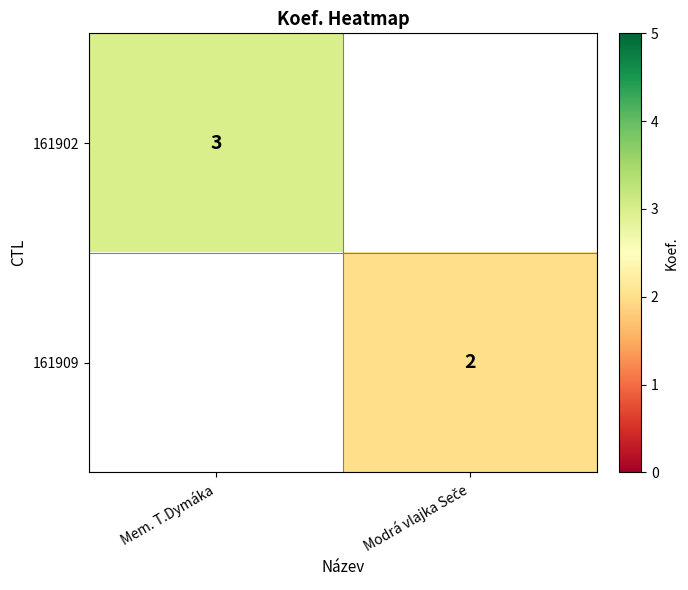

The 161902 series shows 1 at Mem. T.Dymáka. True or false?

False